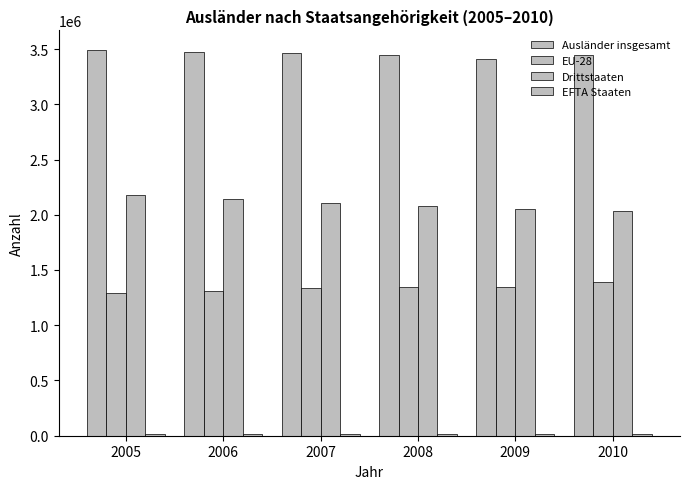

What is the smallest value displayed?

19410